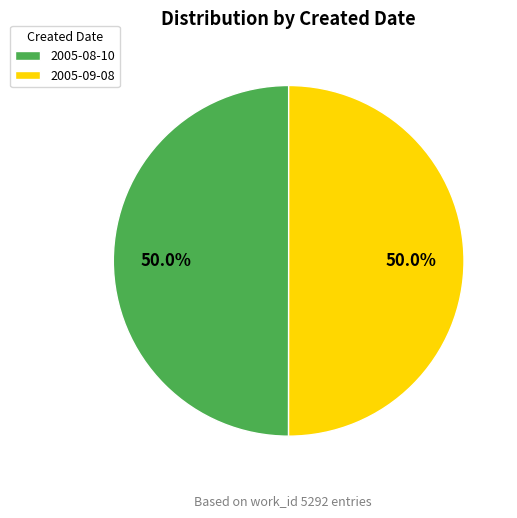

The 2005-08-10 slice represents 50% of the pie. True or false?

True